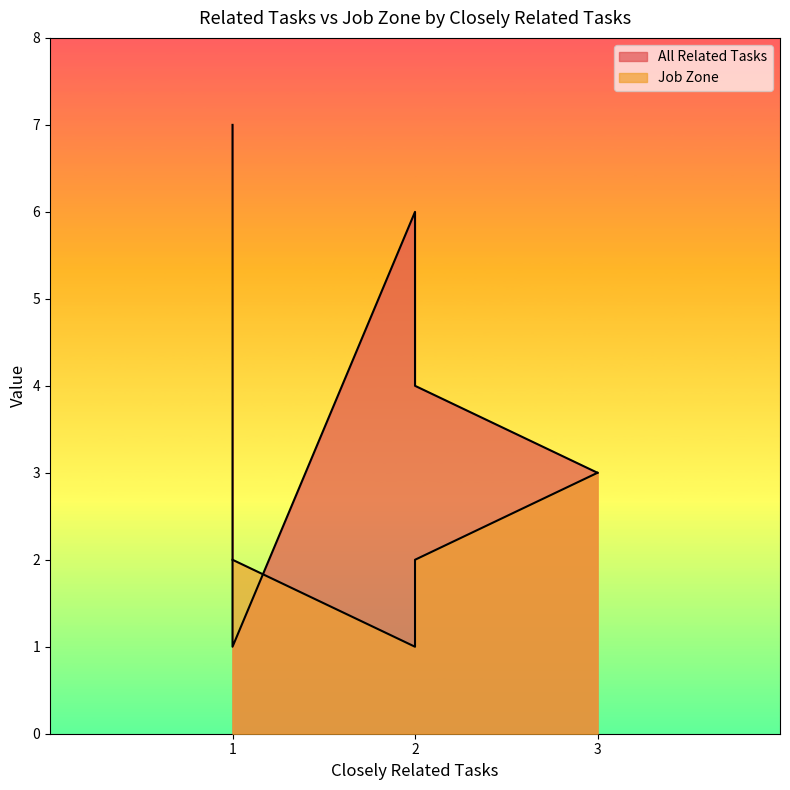

In All Related Tasks, how many points are lower than both neighbors (excluding endpoints)?

1